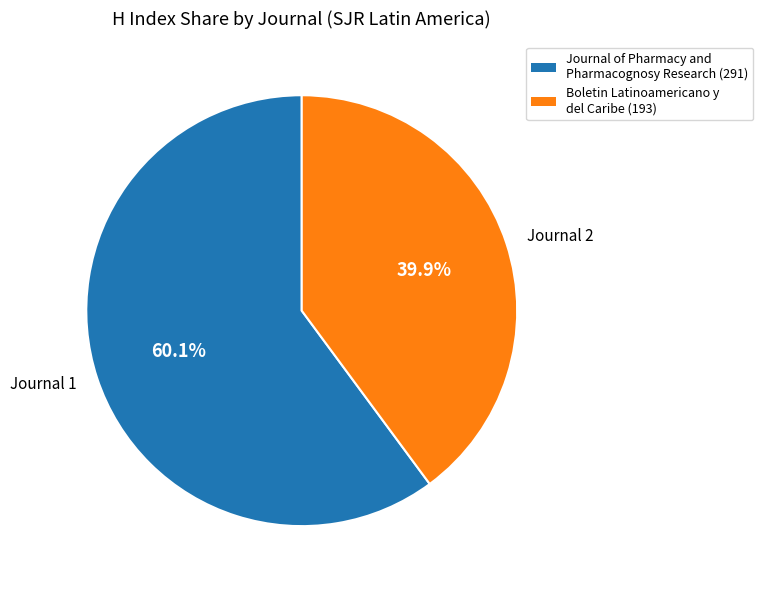

To the nearest percent, what is the average slice percentage?

50%